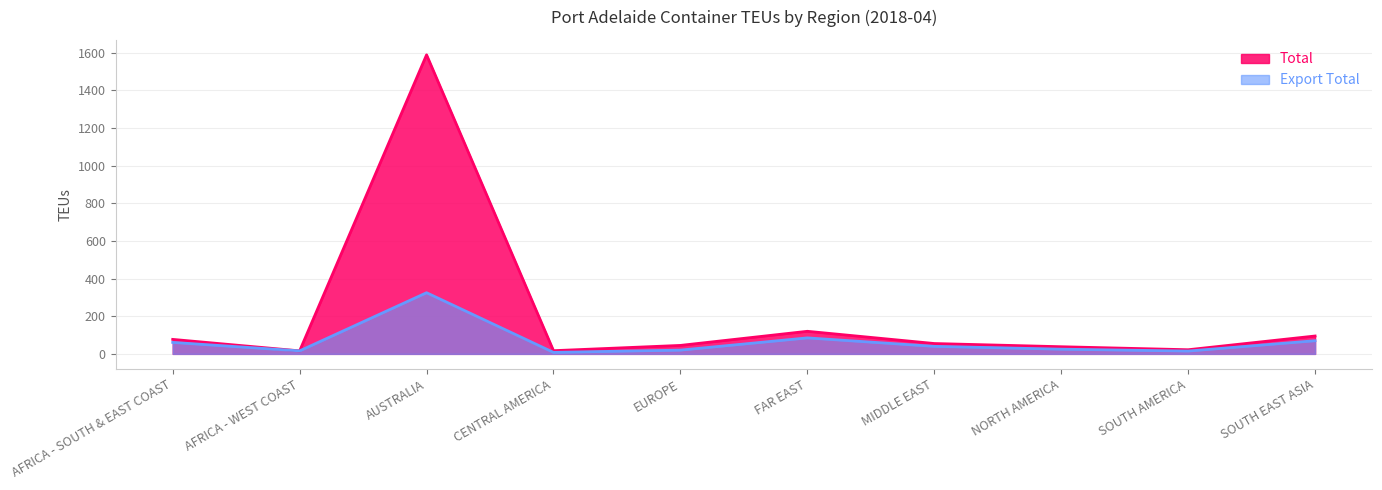

What is the total value across all series at FAR EAST?

205